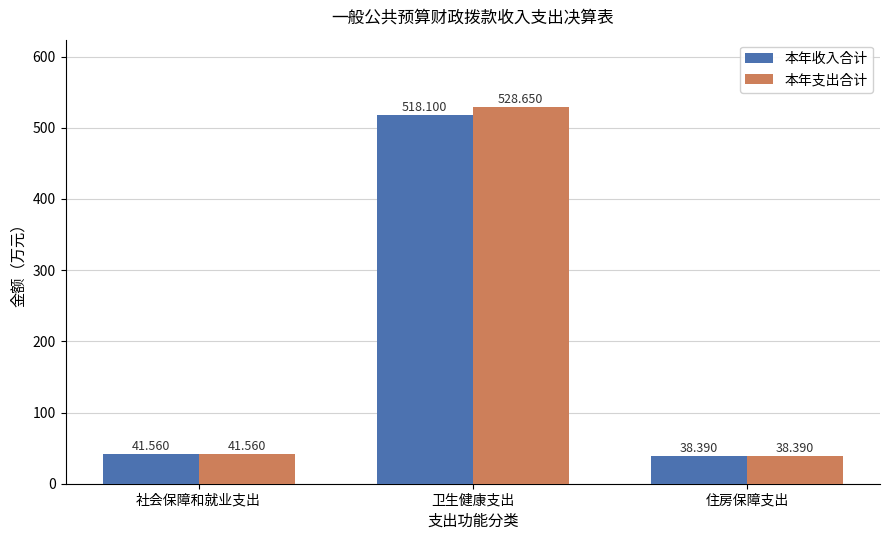

Which category has the highest value across all series?

卫生健康支出